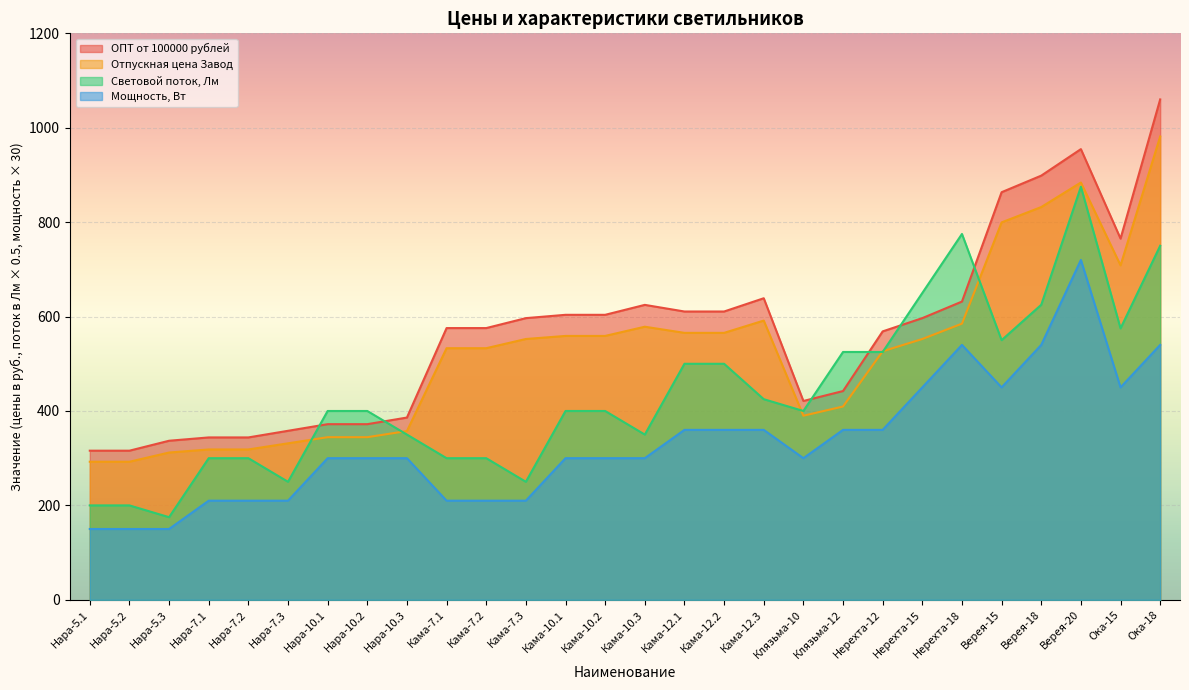

What is the minimum value for Отпускная цена Завод?

292.5